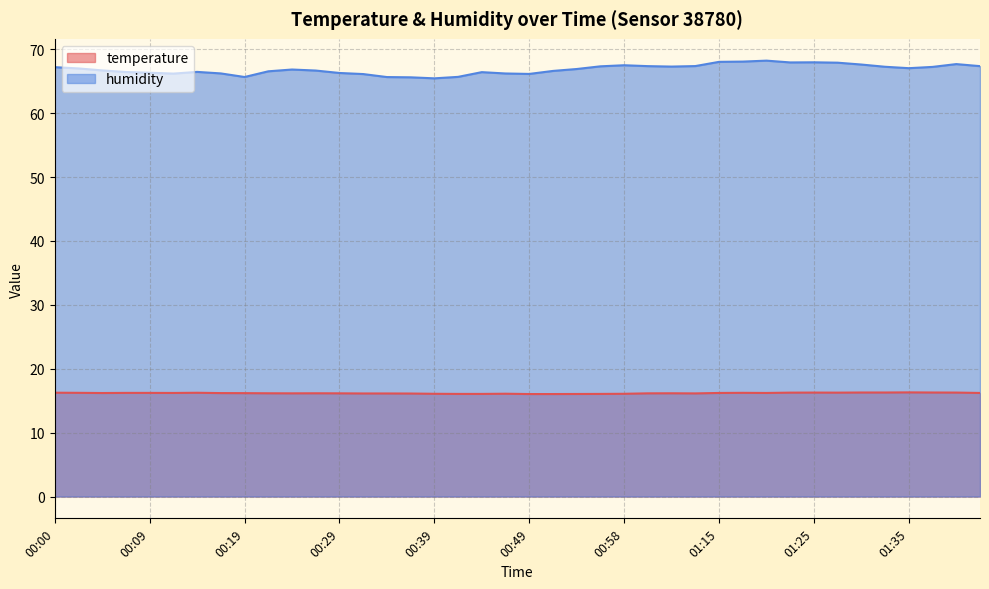

What is the sum of all temperature values?

647.0